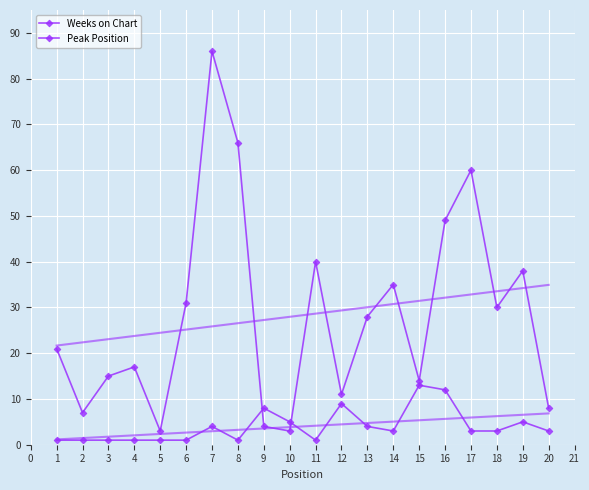

At how many categories does at least one series exceed 18?

11